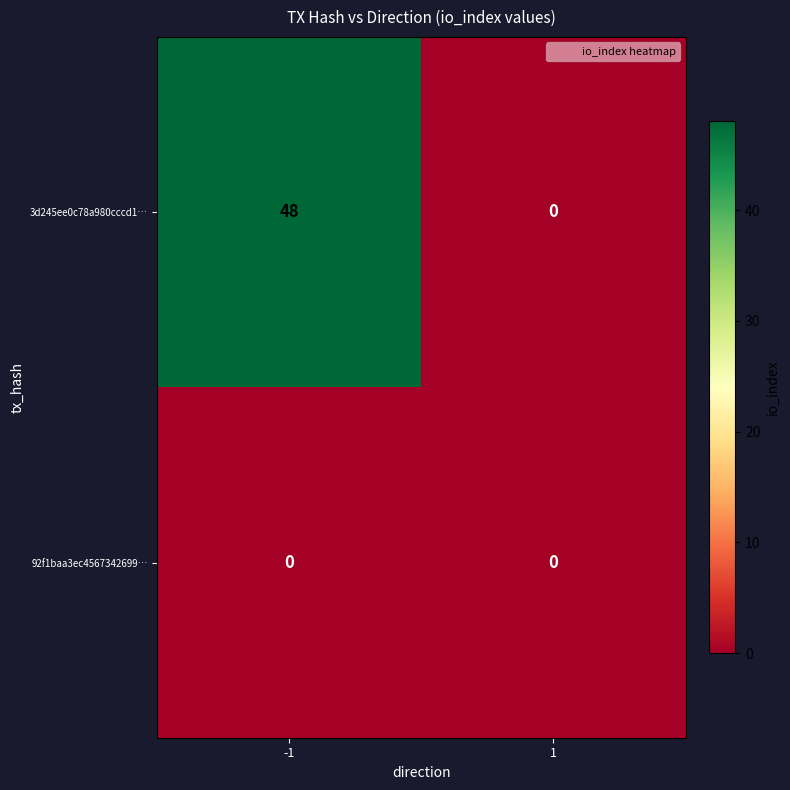

The 3d245ee0c78a980cccd1… series shows 29 at -1. True or false?

False